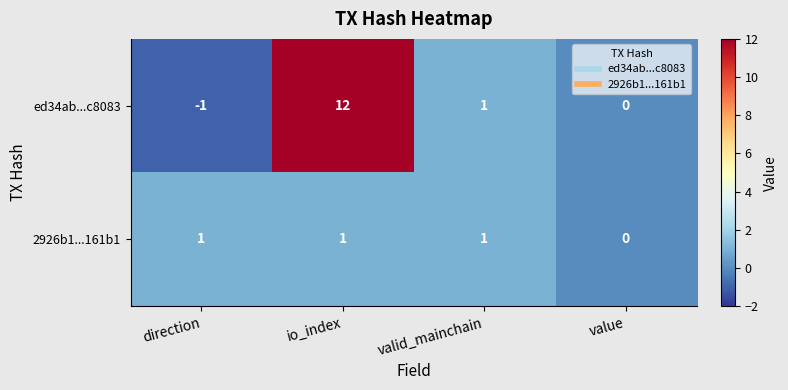

What is the maximum value shown in the chart?

12